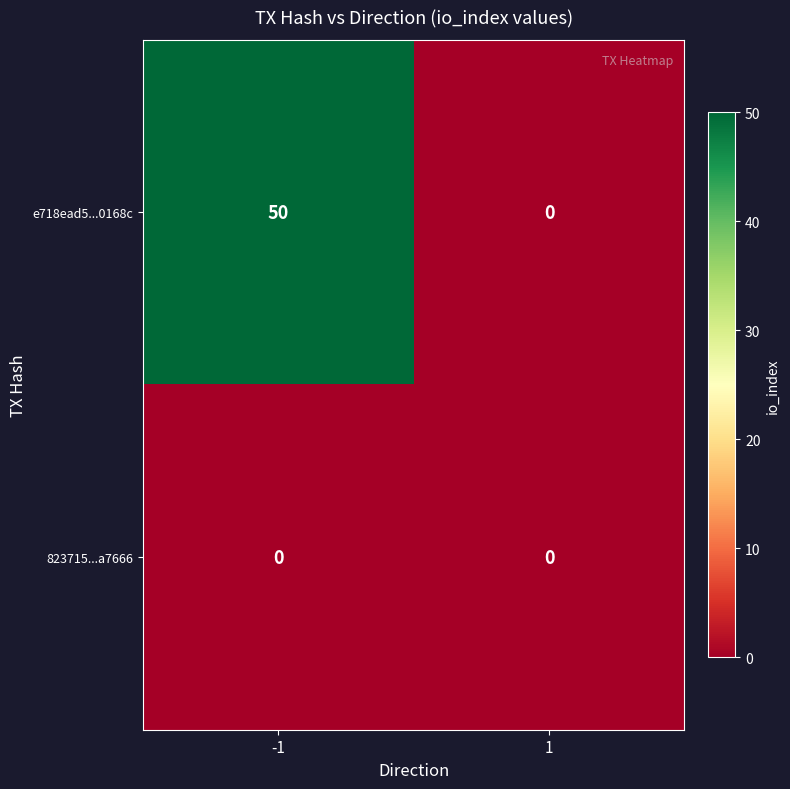

Rank the series by their maximum value, from highest to lowest.

e718ead5...0168c, 823715...a7666